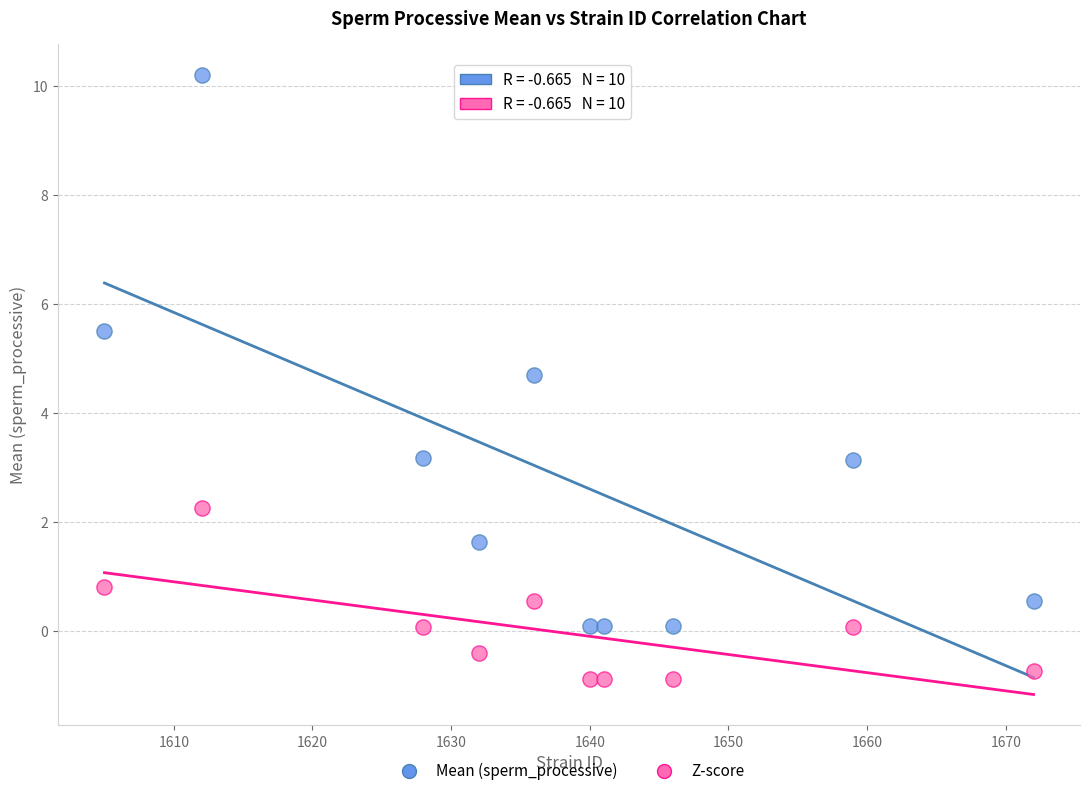

Which series reaches the maximum Y coordinate?

Mean (sperm_processive)